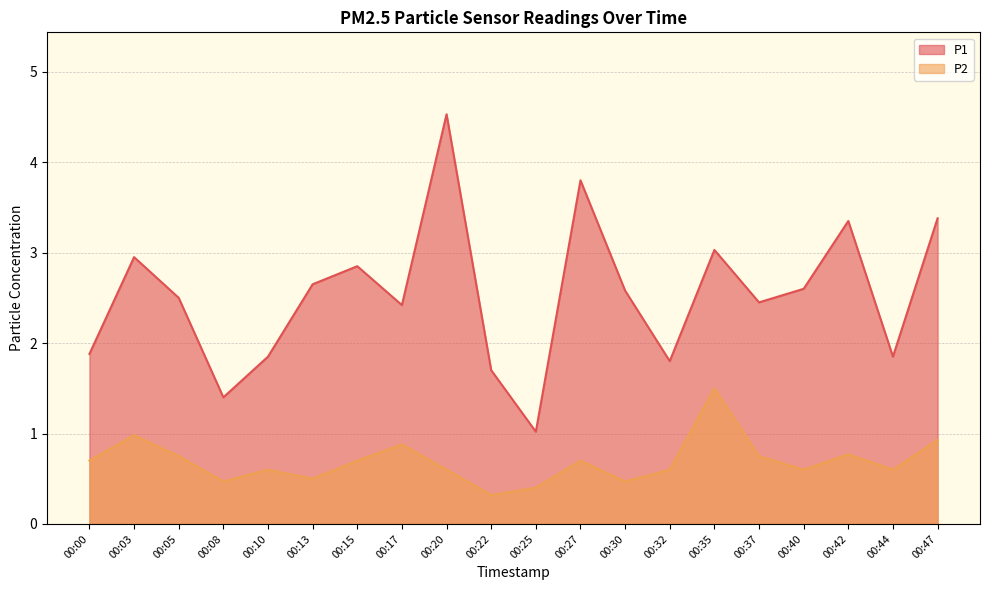

What is the maximum value shown in the chart?

4.5